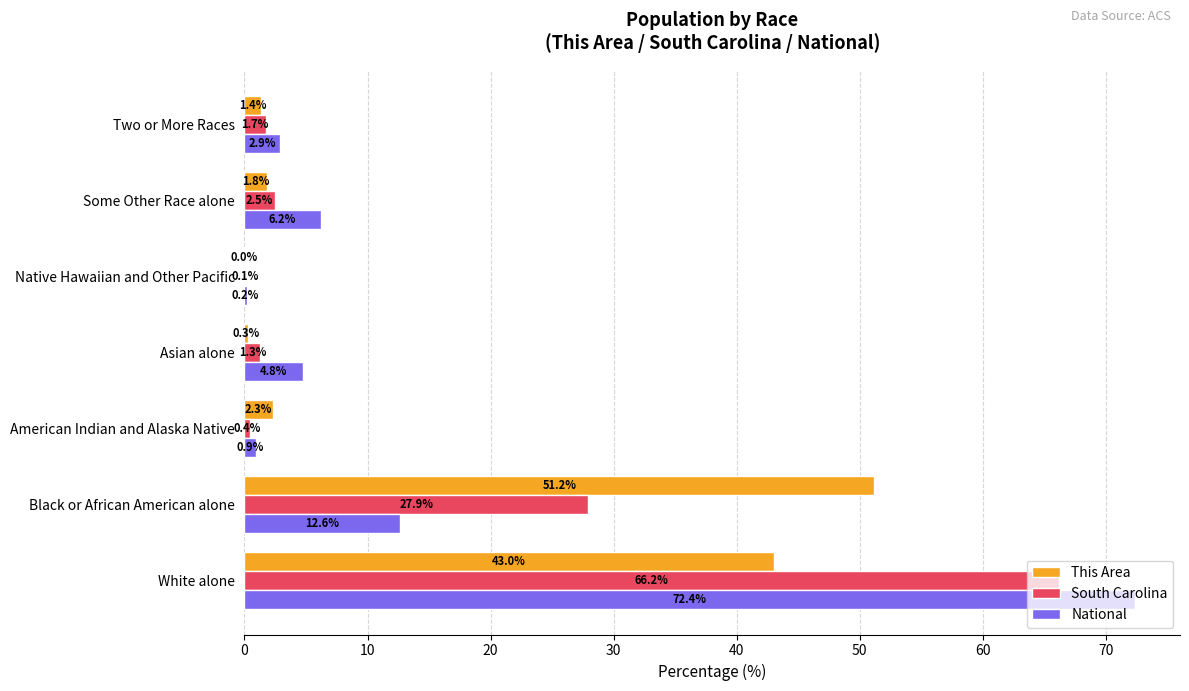

What is the sum of all This Area values?

100.0